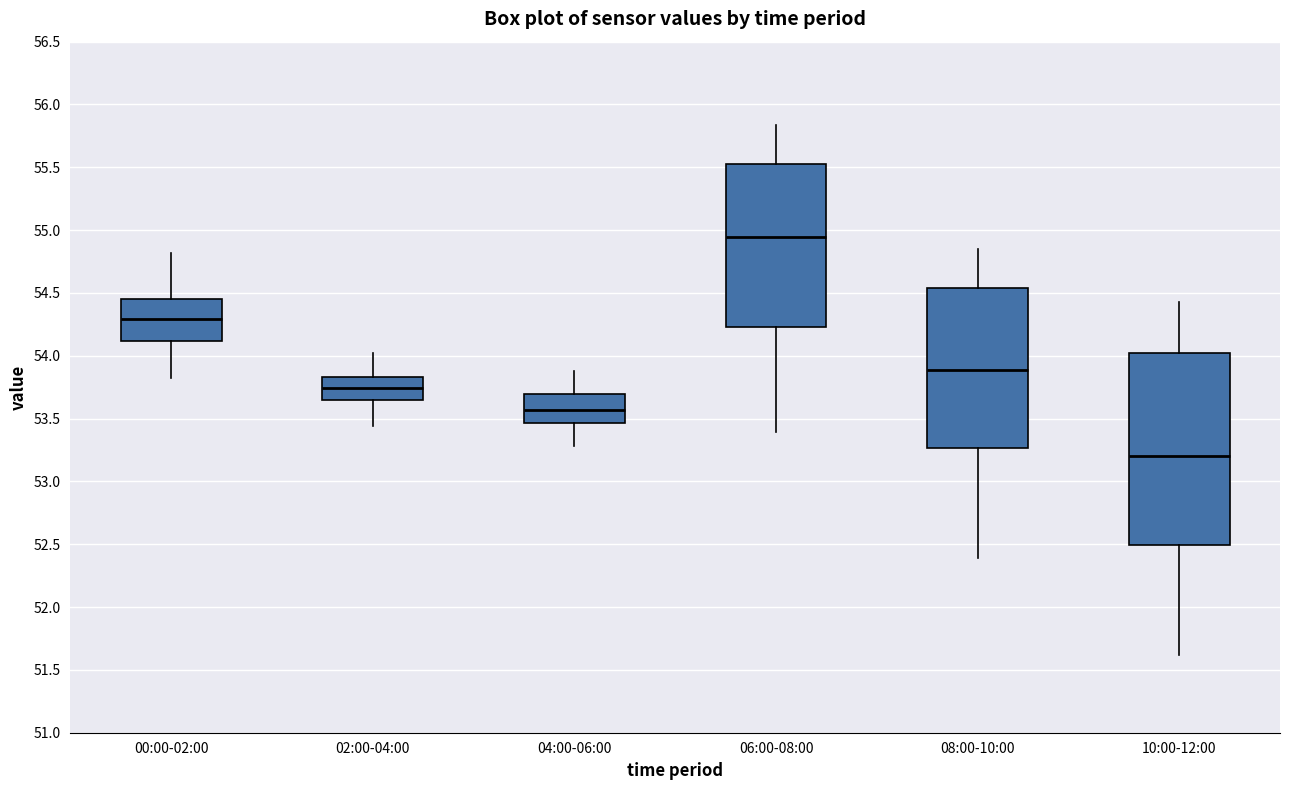

Reading left to right, read every box against the y-axis: the position of its median line, the range the box covers, and the ends of its whiskers. The values are not printed on the chart, so give them approximately, as read against the axis.

00:00-02:00: median 54.30, box 54.10 to 54.45, whiskers 53.80 to 54.80
02:00-04:00: median 53.75, box 53.65 to 53.85, whiskers 53.45 to 54.00
04:00-06:00: median 53.55, box 53.45 to 53.70, whiskers 53.30 to 53.90
06:00-08:00: median 54.95, box 54.25 to 55.55, whiskers 53.40 to 55.85
08:00-10:00: median 53.90, box 53.25 to 54.55, whiskers 52.40 to 54.85
10:00-12:00: median 53.20, box 52.50 to 54.00, whiskers 51.60 to 54.45